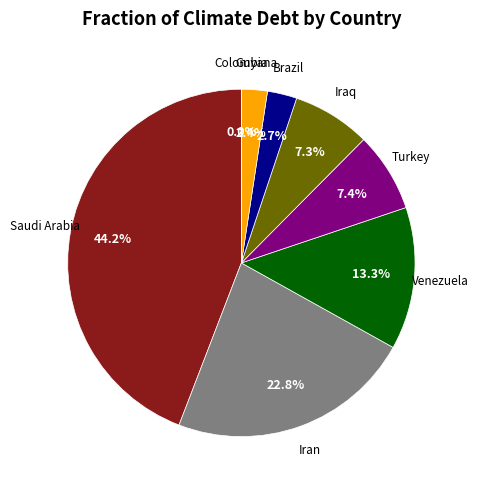

Is there any slice that represents more than half of the pie?

No